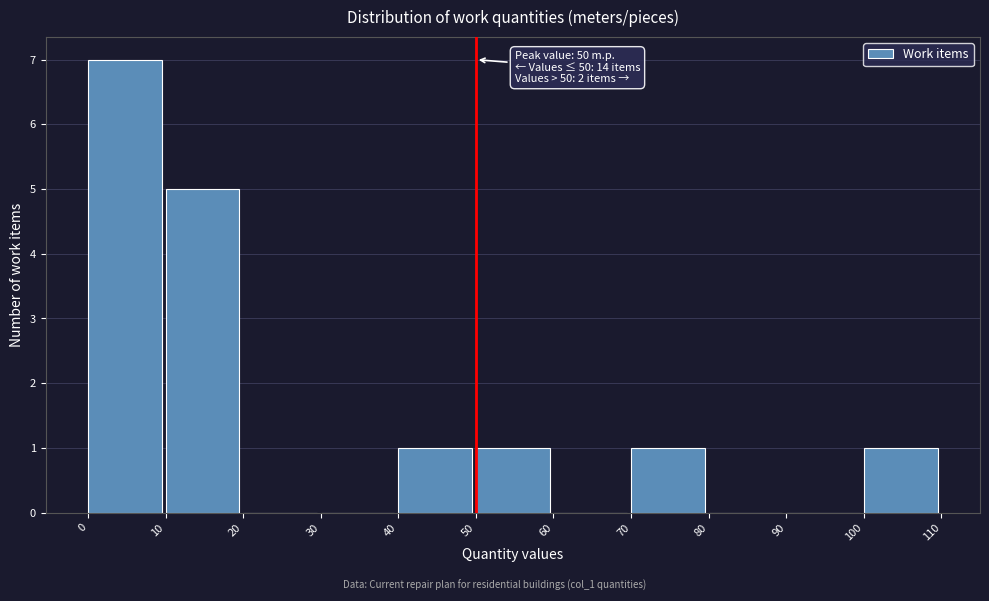

Over which range of the x-axis is the bar tallest?

0 to 10